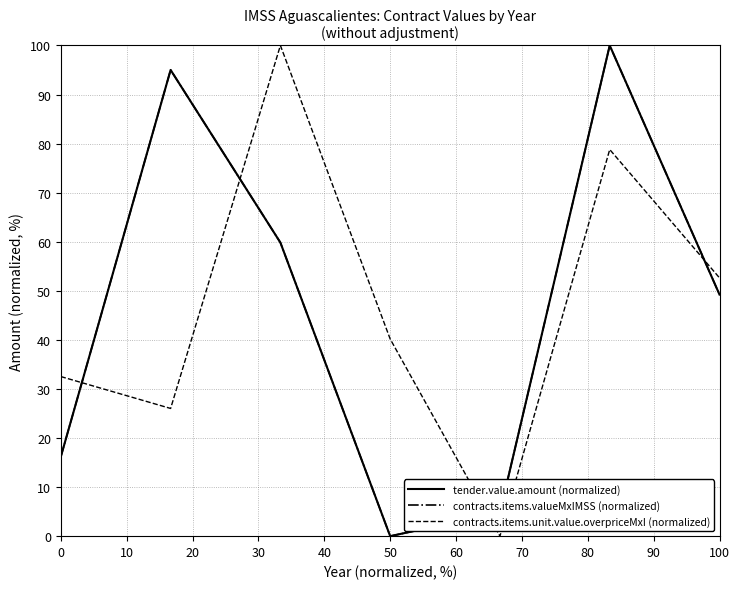

Does the chart have visible grid lines?

Yes